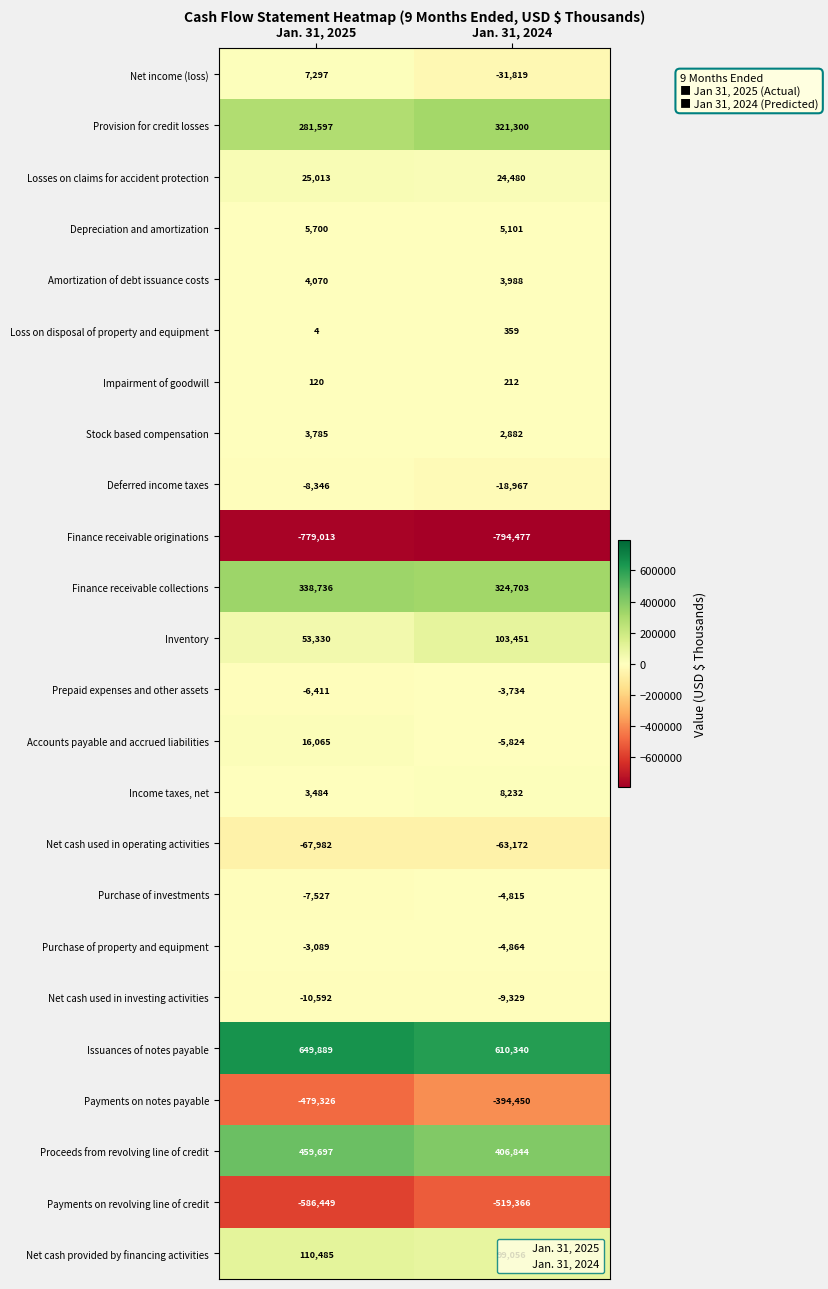

Is it true that Net income (loss) equals 7297 at Jan. 31, 2025?

True